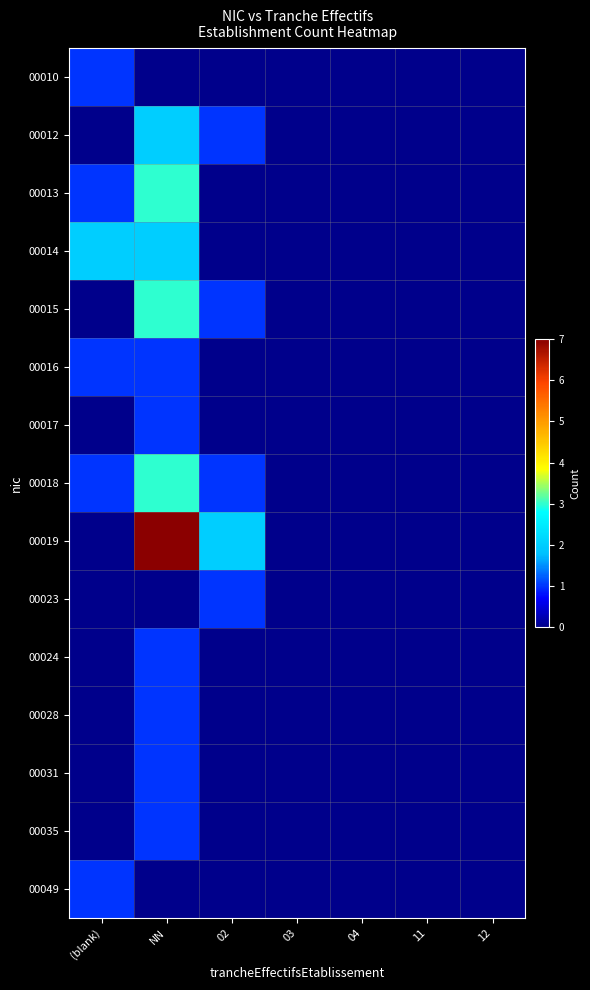

What is the total value across all series at (blank)?

7